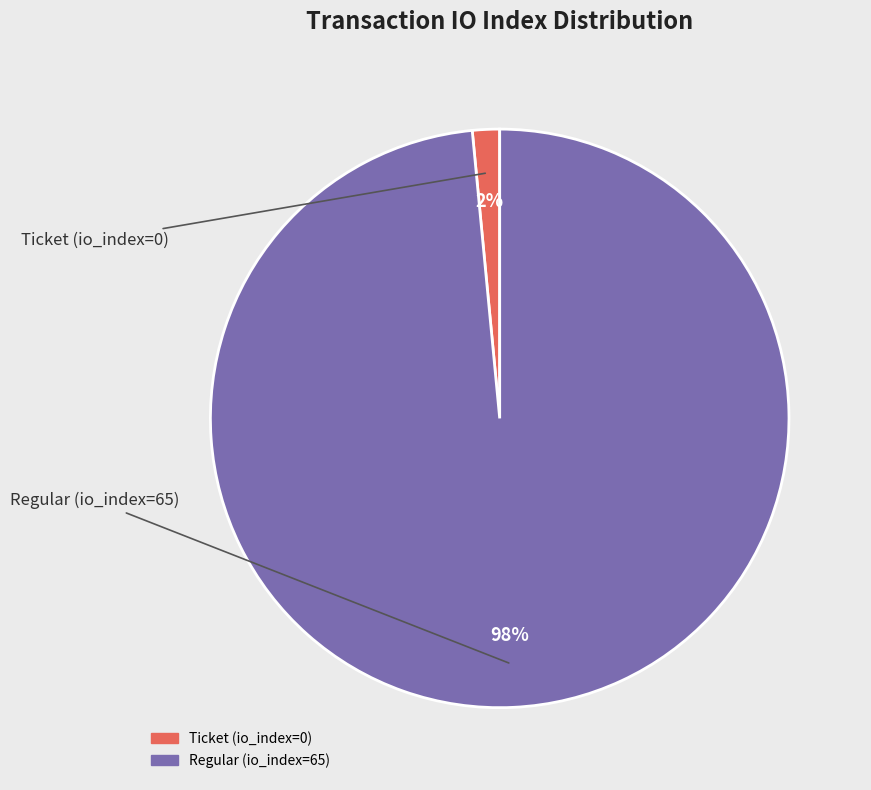

Rank the categories by value from lowest to highest.

Ticket (io_index=0), Regular (io_index=65)